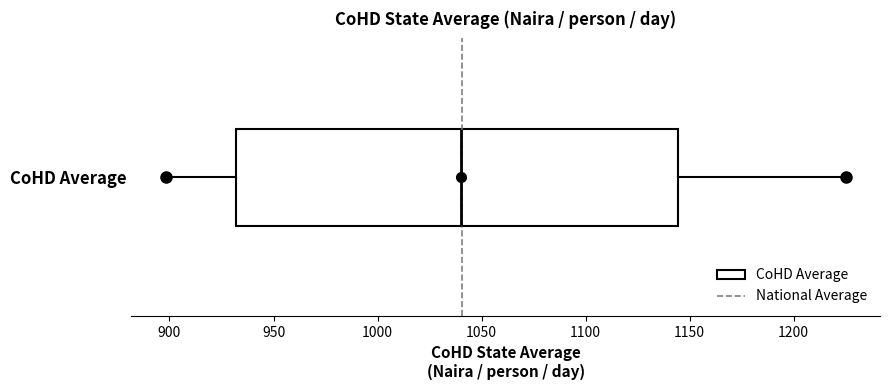

Transcribe this box plot: give where the median line is, the range the box spans, and where the two whiskers end, as read against the x-axis. The values are not printed on the chart, so give them approximately, as read against the axis.

median 1040, box 930 to 1145, whiskers 900 to 1225